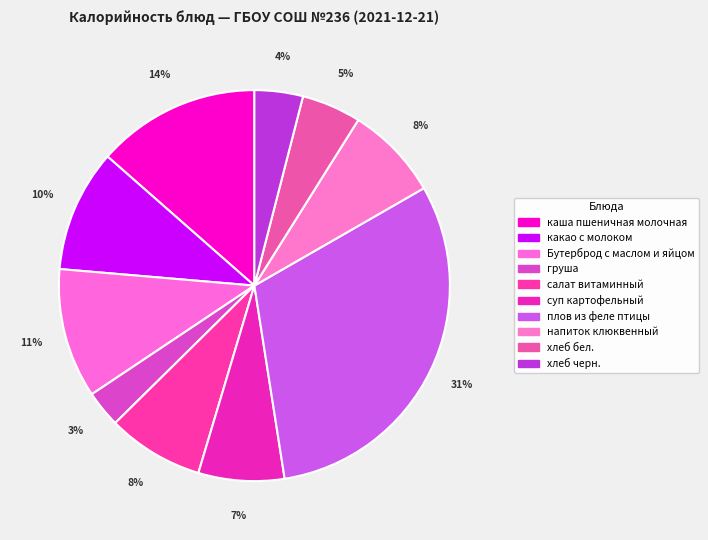

To the nearest percent, what percentage of the pie is напиток клюквенный?

8%